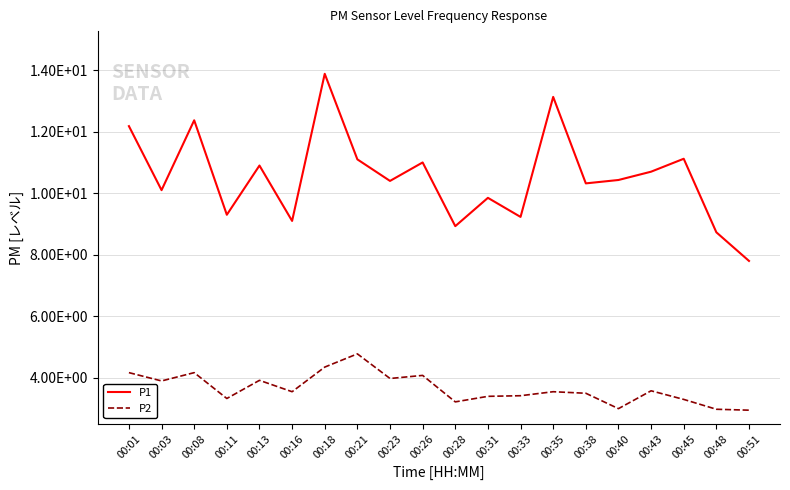

How many interior local valleys does the P2 series have?

6